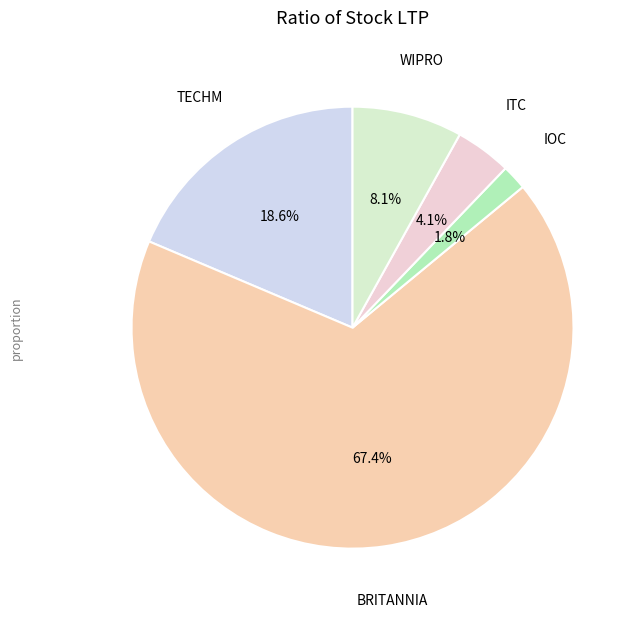

True or false: BRITANNIA accounts for 59% of the total.

False